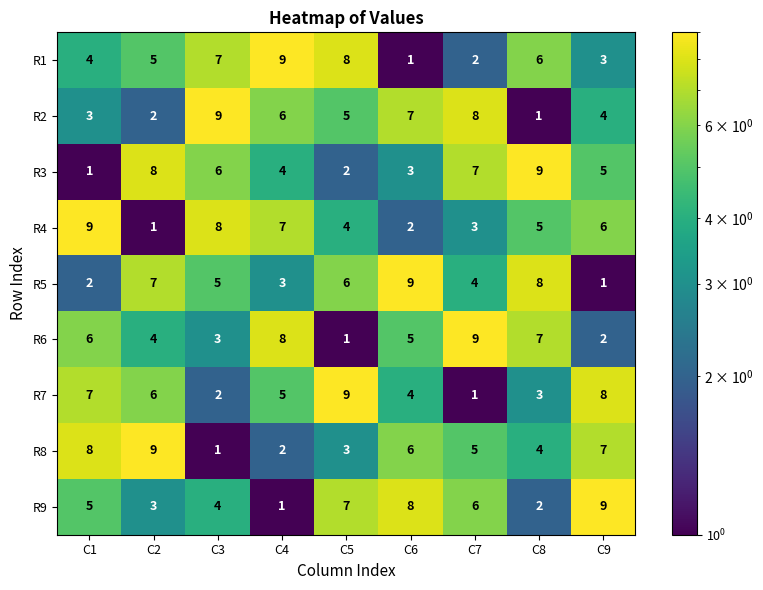

What is the smallest value displayed?

1